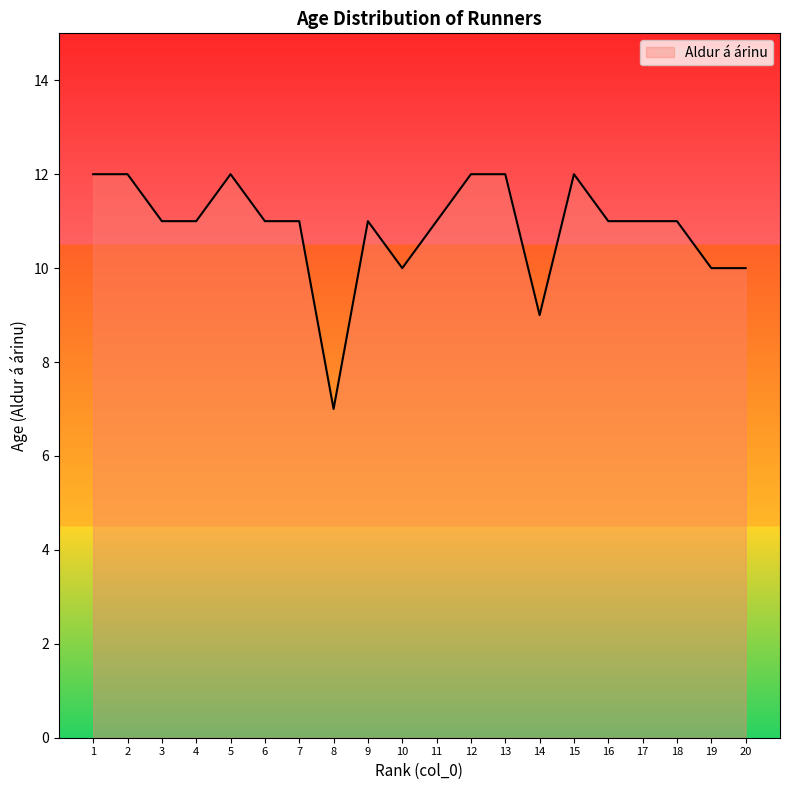

Which category has the lowest value across all series?

8